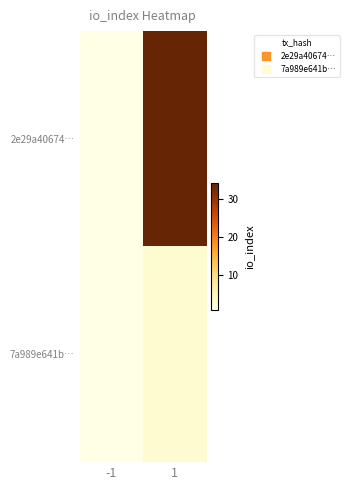

At which category is the sum across all series the highest?

1